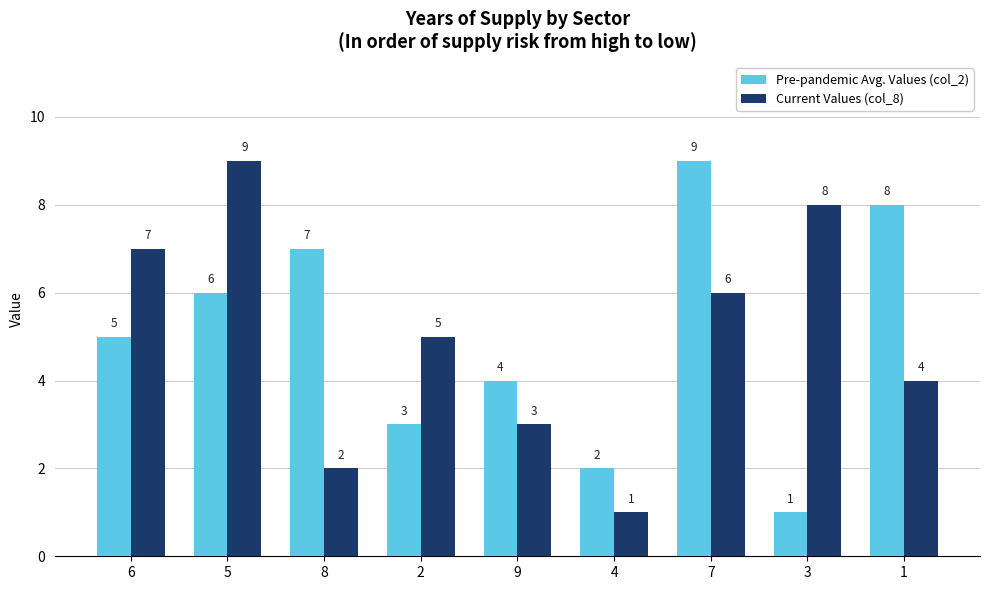

What is the difference between the highest and lowest values at 7?

3